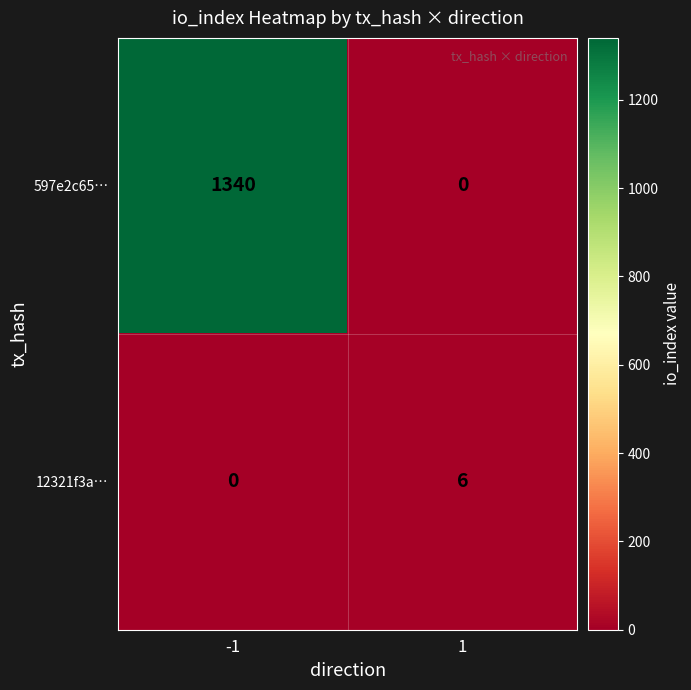

Which series has the largest total across all categories?

597e2c65…